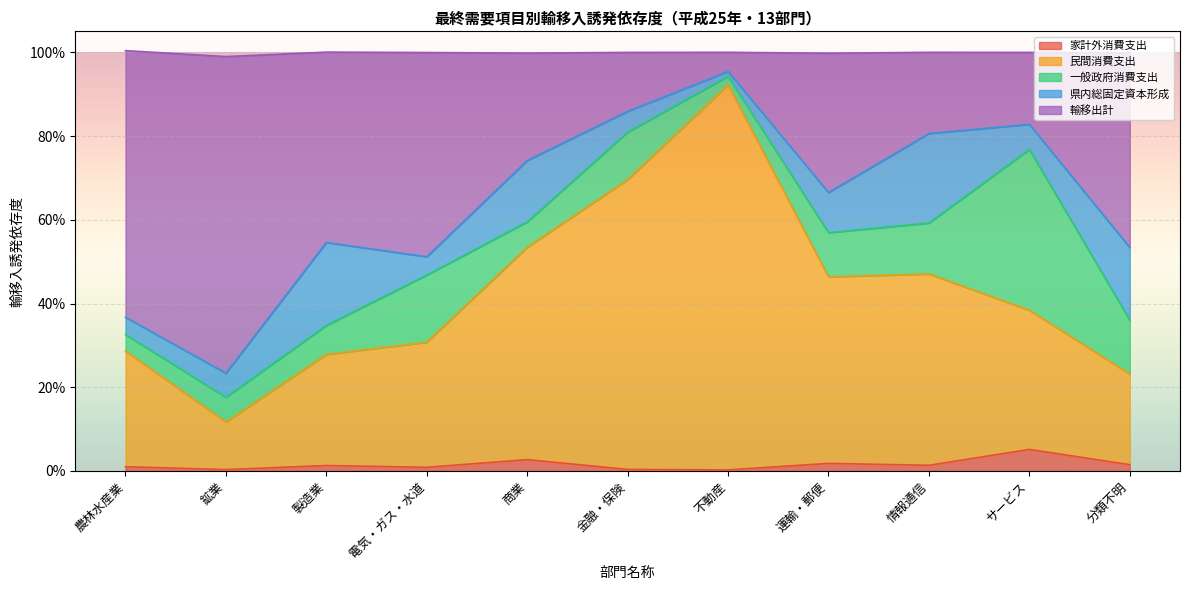

Where is 家計外消費支出 nearest to the value 0?

不動産